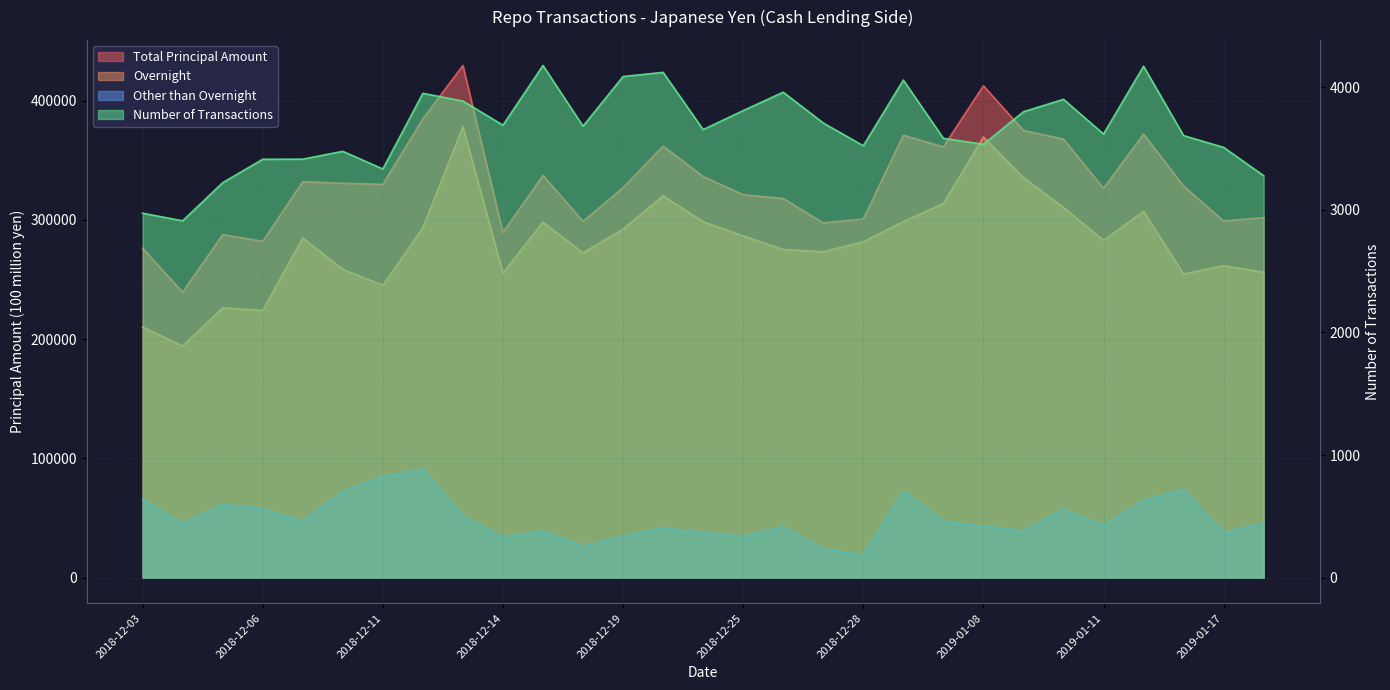

Where is the first local maximum for Total Principal Amount?

2018-12-05